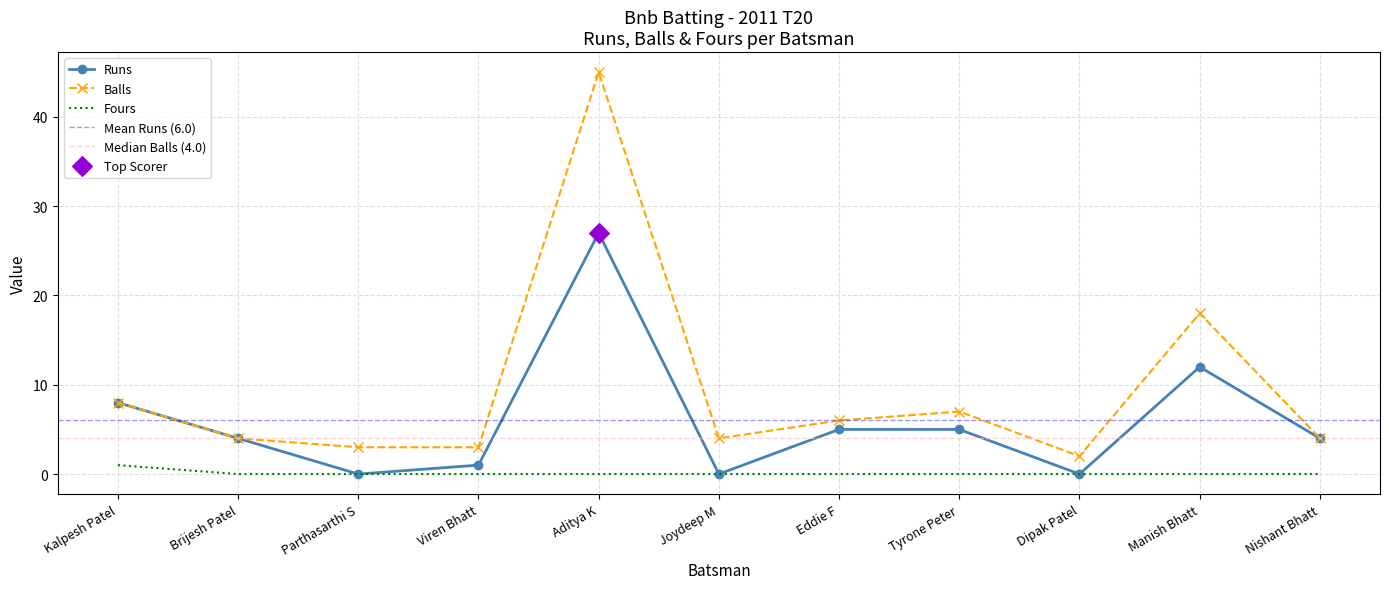

What is the total value across all series at Eddie F?

11